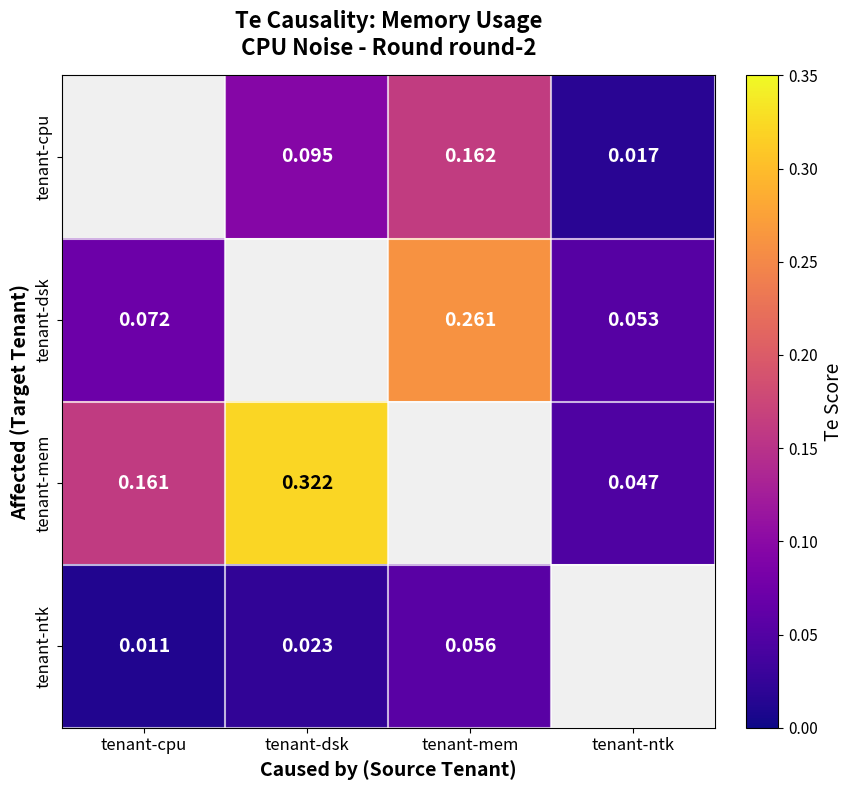

Is the value of tenant-ntk at tenant-dsk greater than the value of tenant-cpu at tenant-ntk?

Yes